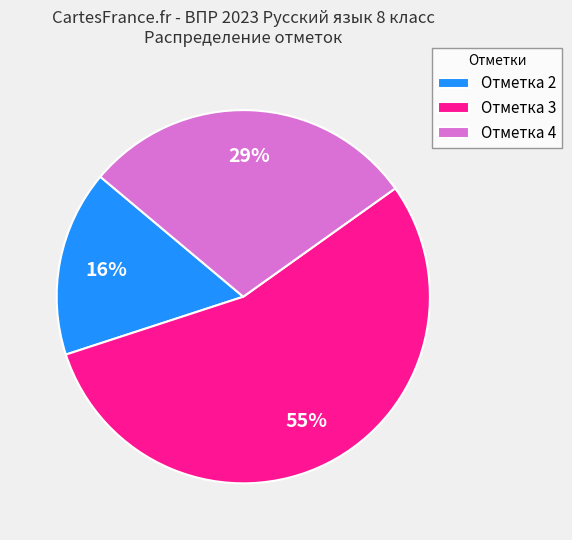

Count the number of slices in the pie.

3